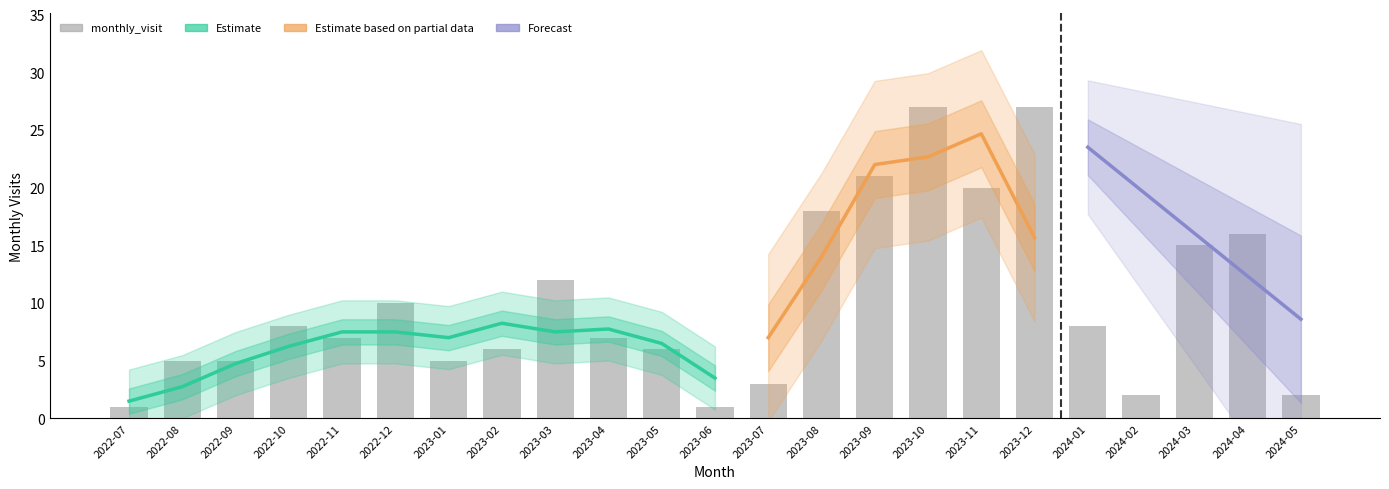

Reading left to right, what are all the values shown in this chart?

1	5	5	8	7	10	5	6	12	7	6	1	3	18	21	27	20	27	8	2	15	16	2